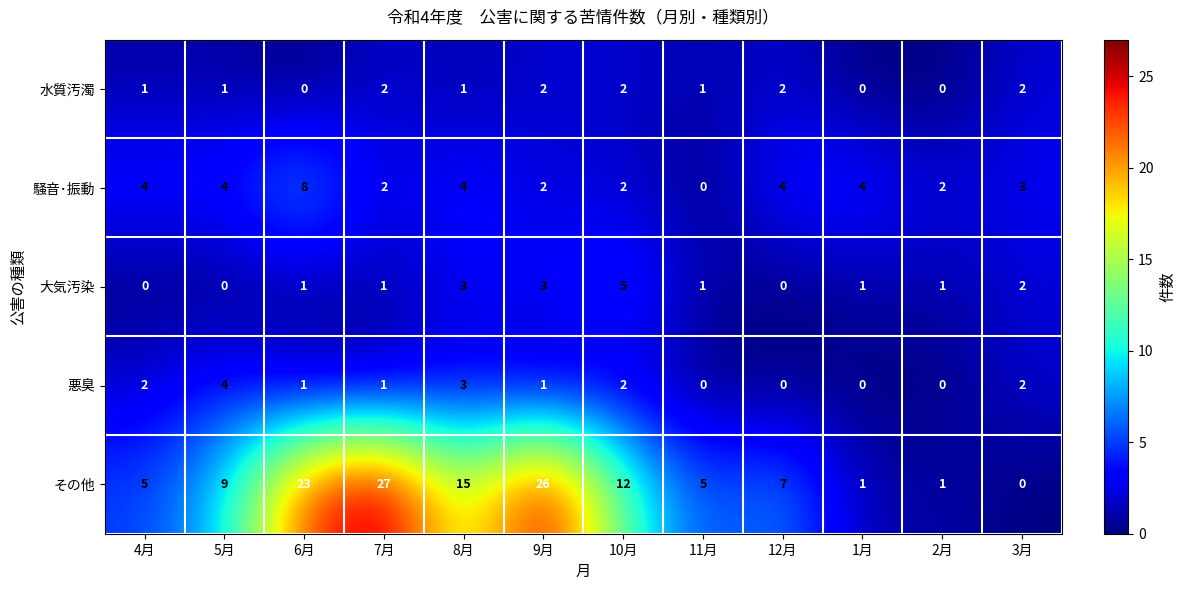

Which series changed the most between 4月 and 7月?

その他